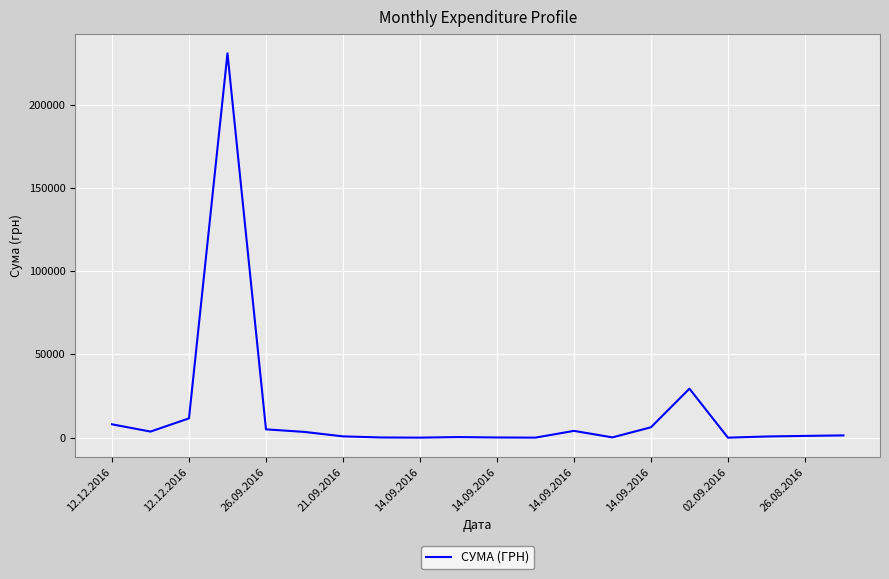

What is the greatest value displayed?

230842.2